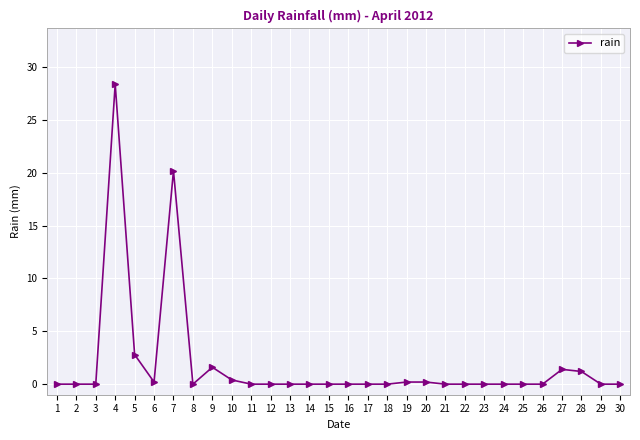

True or false: the data has more than 0 interior local peaks.

True